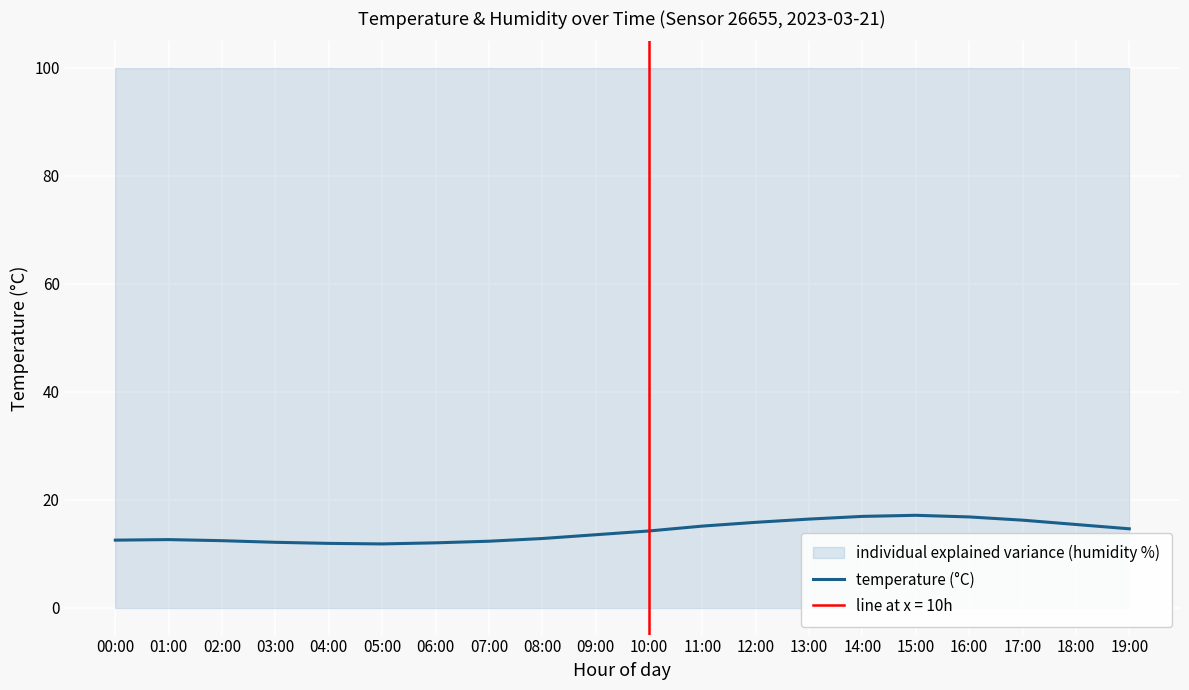

Where is the first local maximum?

01:00